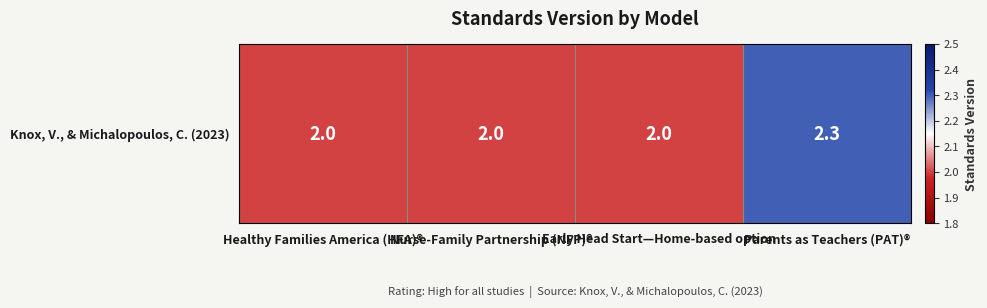

What is the sum of all values?

8.3